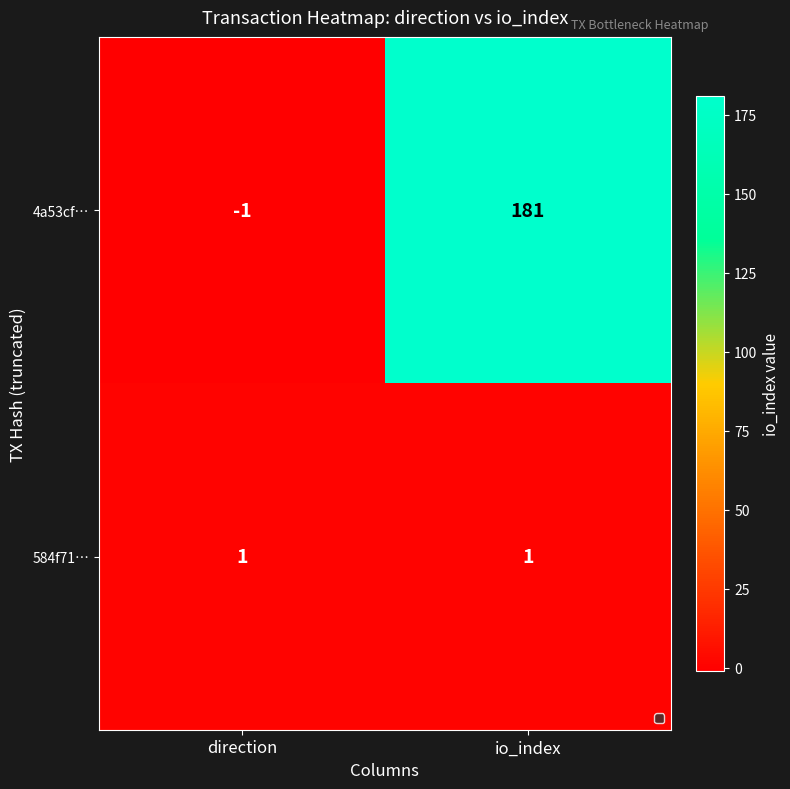

Rank the series by their maximum value, from highest to lowest.

4a53cf…, 584f71…